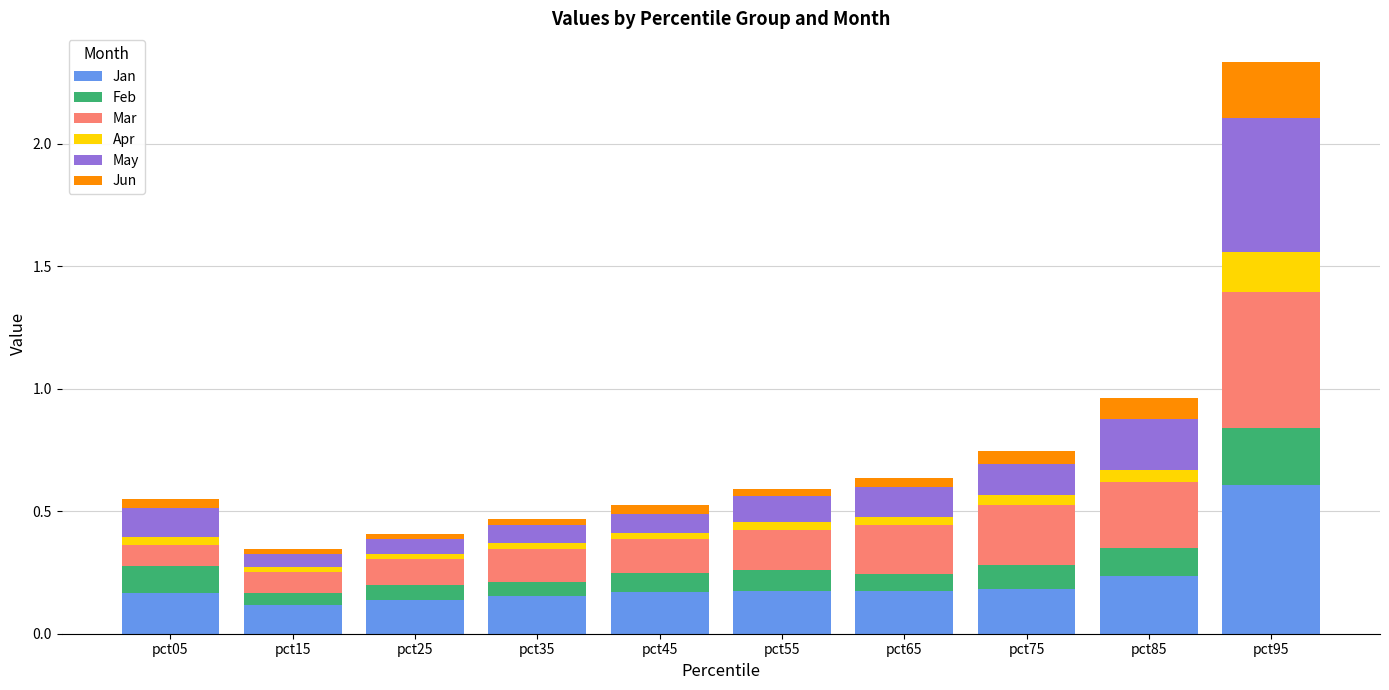

What is the total value across all series at pct95?

2.3